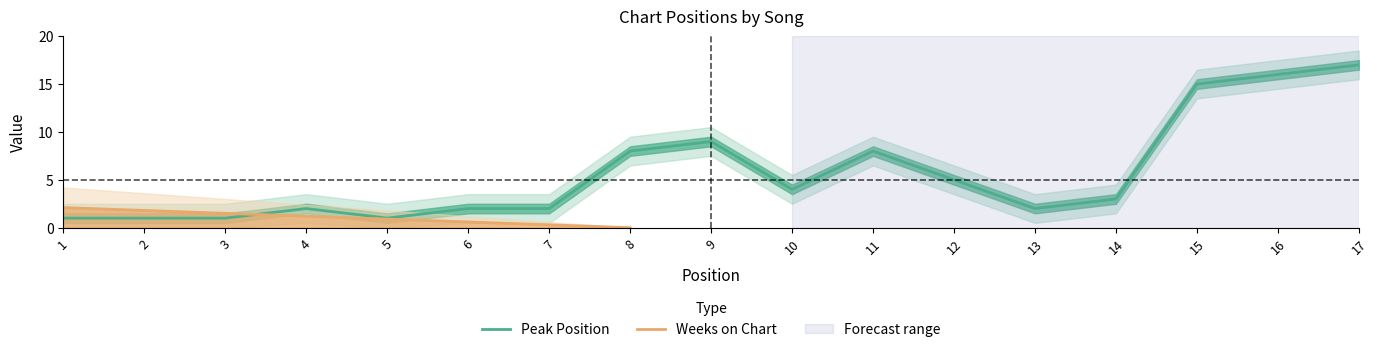

Does the chart display data point markers on the line(s)?

No